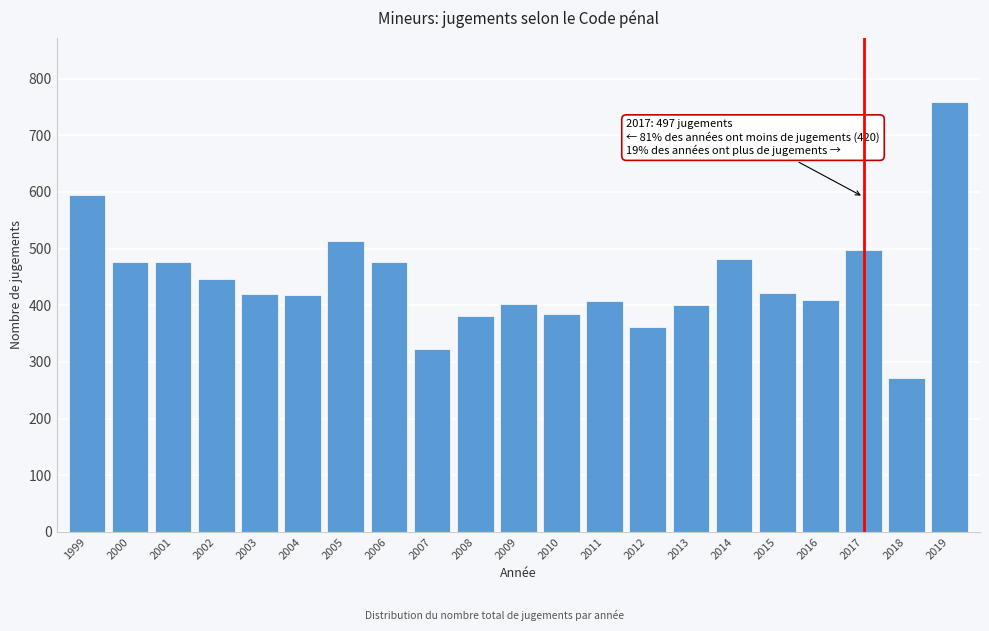

Which label corresponds to the largest value in the chart?

2019